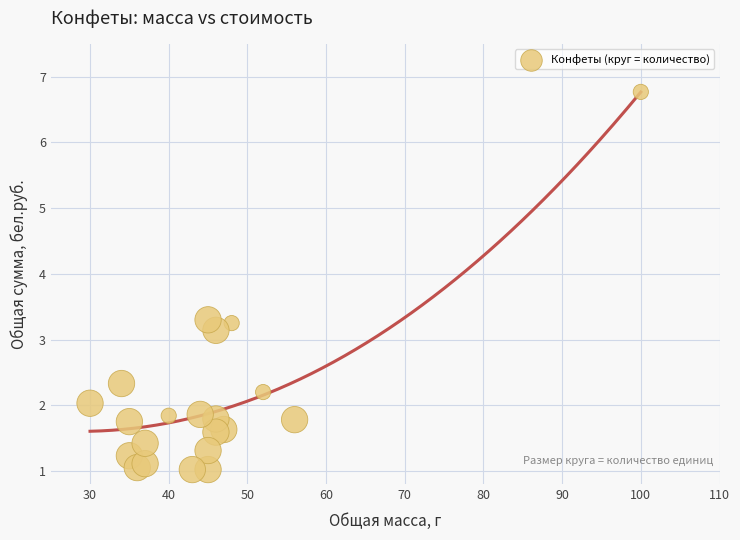

What is the range of X values (max minus min)?

70.0